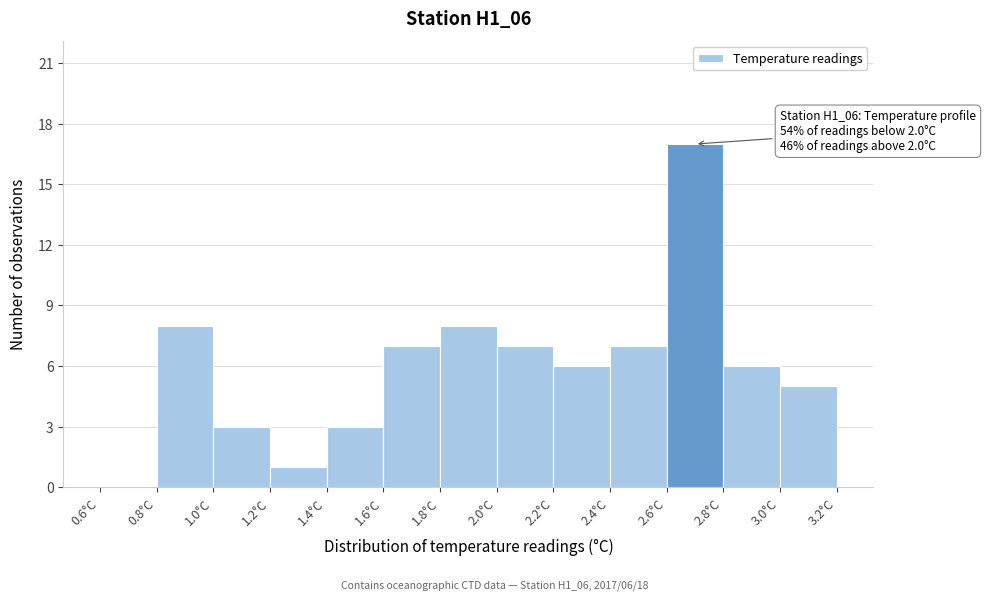

Which range on the x-axis has the tallest bar?

2.6 to 2.8